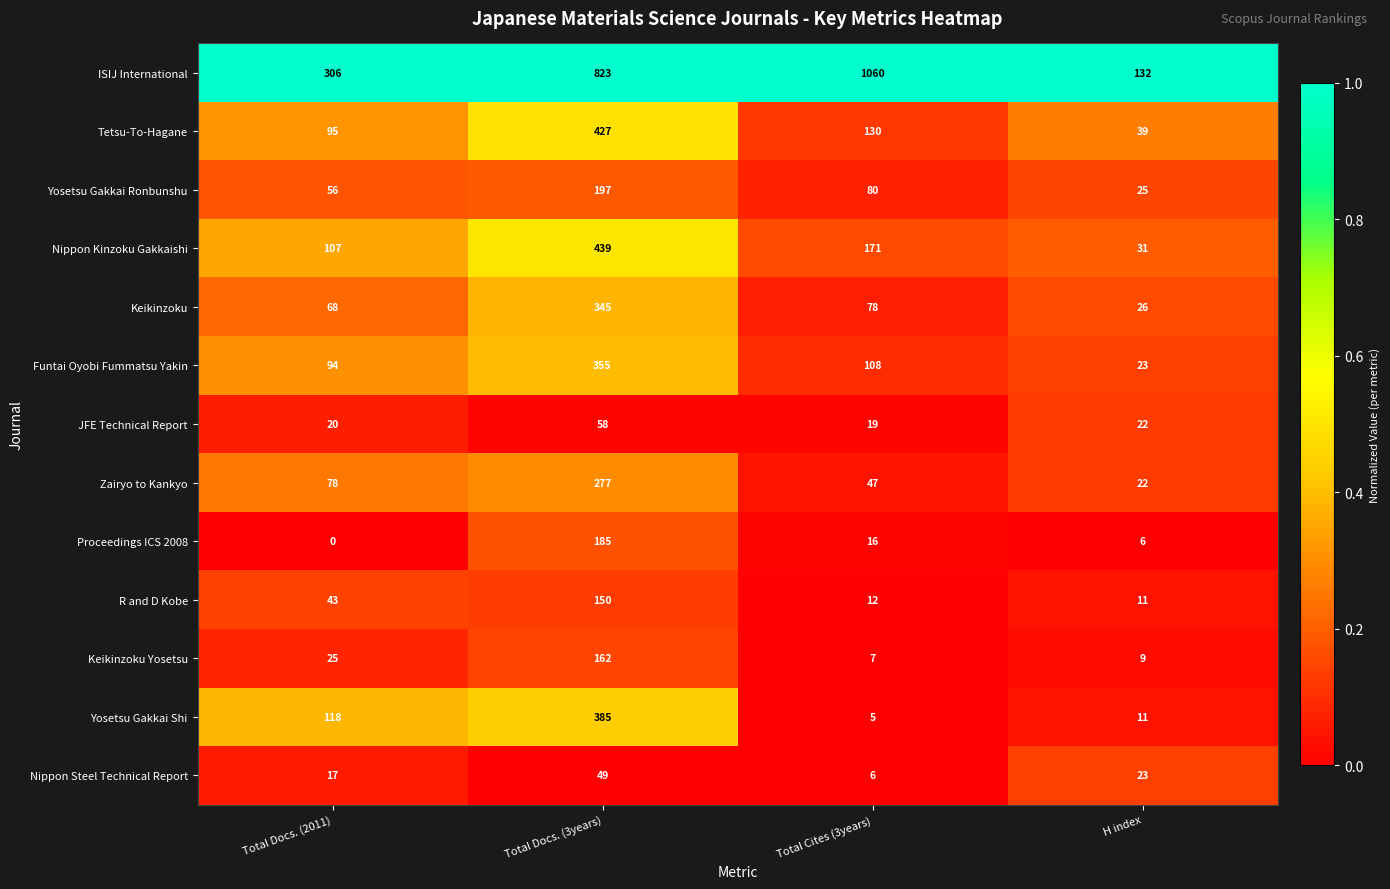

Where does the Proceedings ICS 2008 series first go above 16?

Total Docs. (3years)